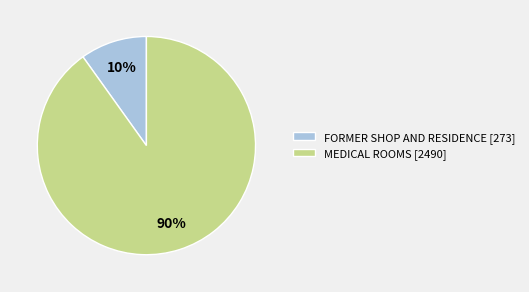

To the nearest percent, what is the difference between the largest and smallest slice percentages?

80%